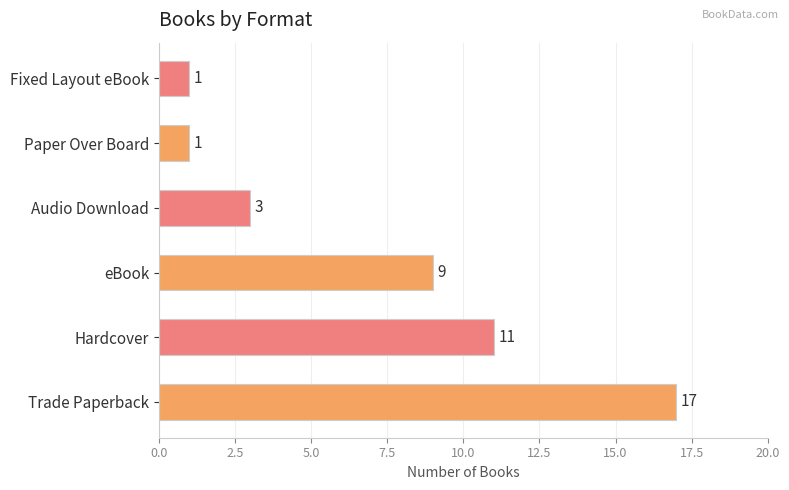

Which category has the highest value across all series?

Trade Paperback